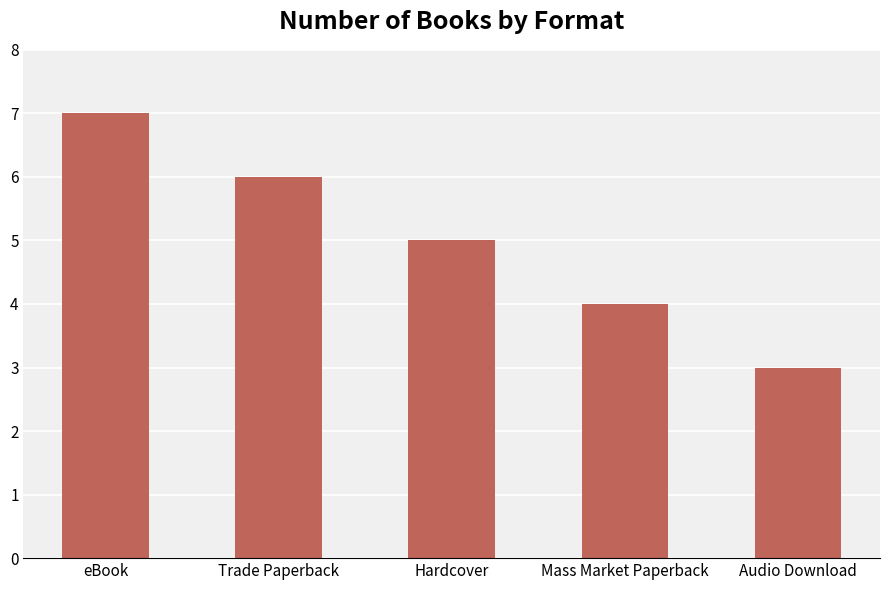

How many categories are shown in the chart?

5